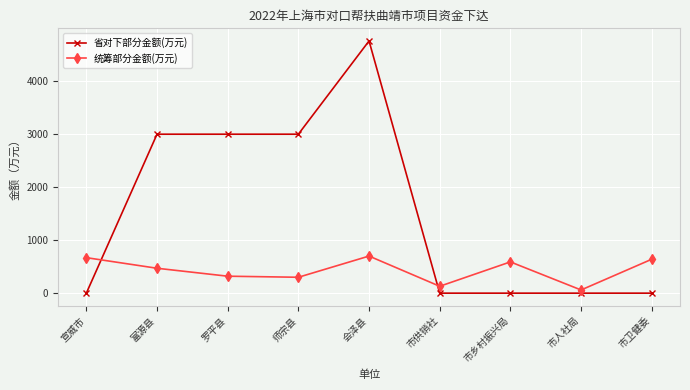

How many times do 省对下部分金额(万元) and 统筹部分金额(万元) cross each other?

2